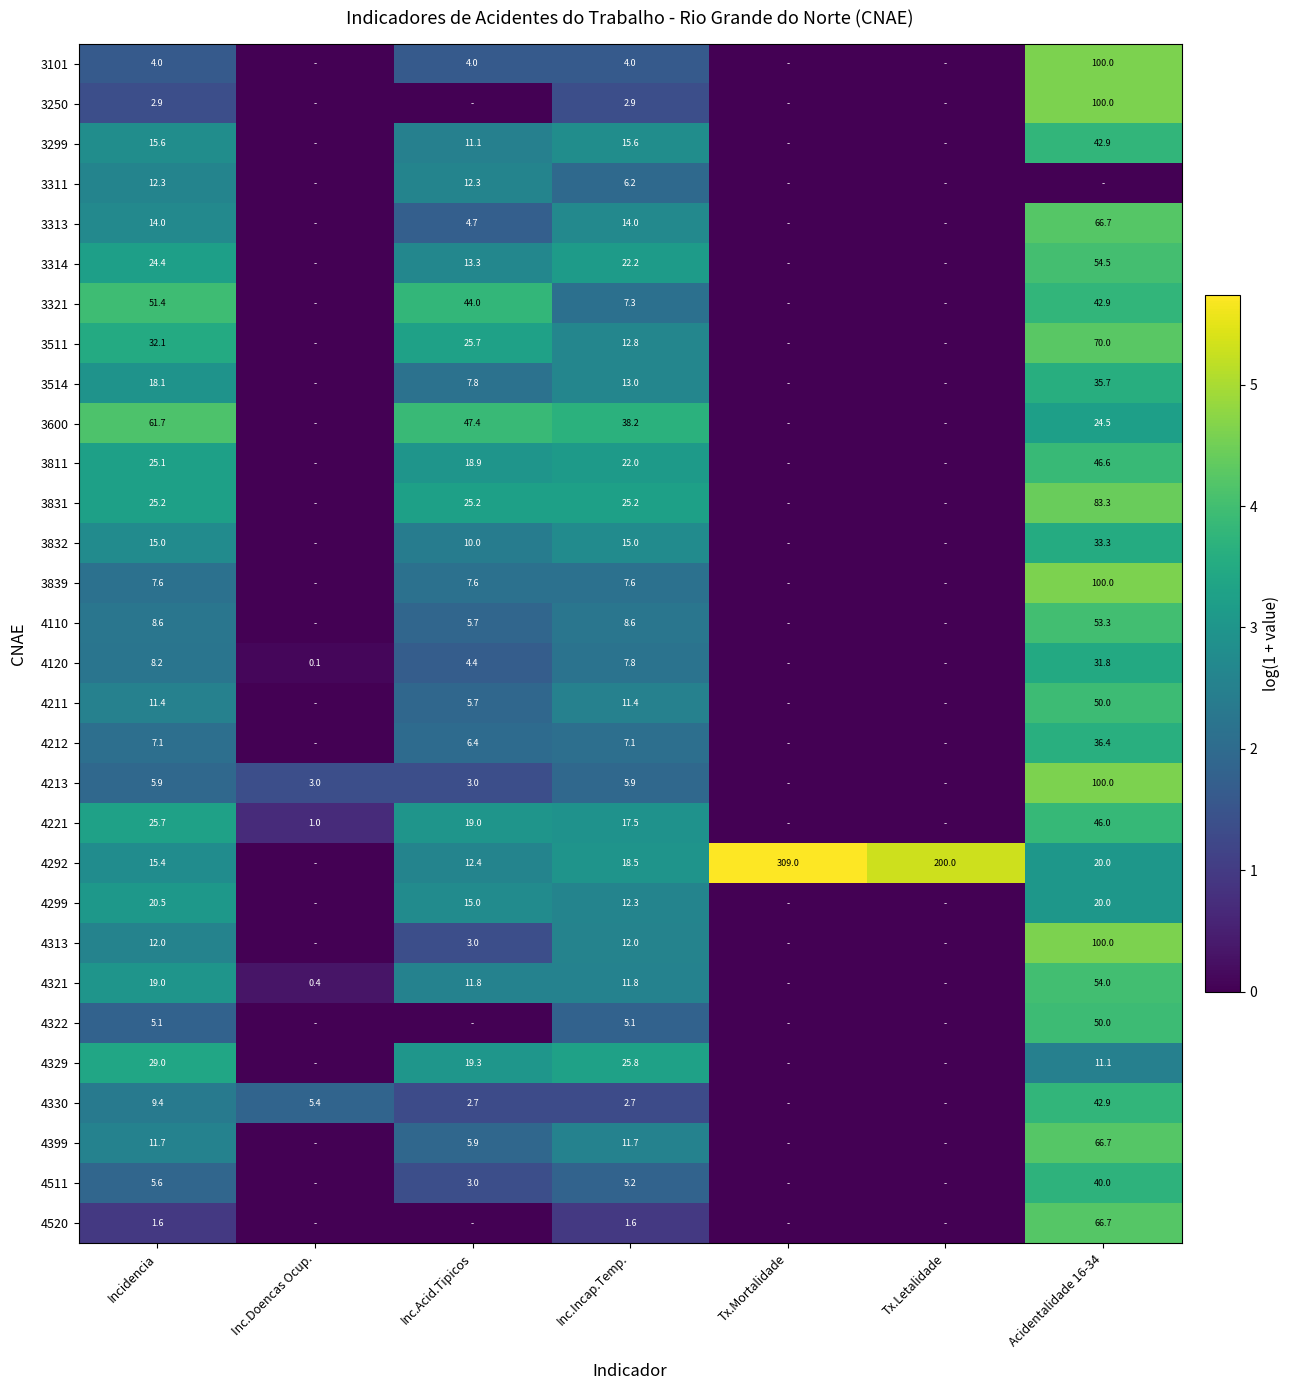

At Inc.Incap.Temp., list the series in order from smallest to largest.

4520, 4330, 3250, 3101, 4322, 4511, 4213, 3311, 4212, 3321, 3839, 4120, 4110, 4211, 4399, 4321, 4313, 4299, 3511, 3514, 3313, 3832, 3299, 4221, 4292, 3811, 3314, 3831, 4329, 3600